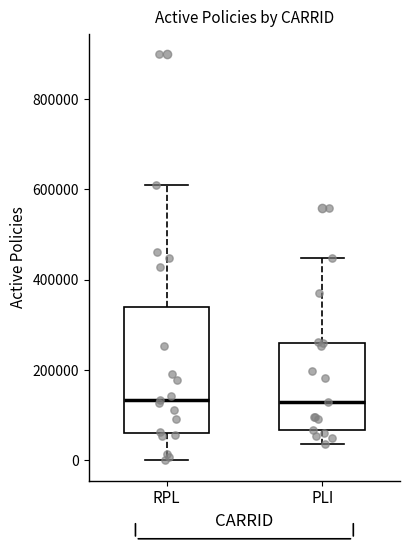

Reading left to right, transcribe this box plot: for each box, give where its median line is, the range the box spans, and where its two whiskers end, as read against the y-axis. The values are not printed on the chart, so give them approximately, as read against the axis.

RPL: median 140000, box 60000 to 340000, whiskers 0 to 600000
PLI: median 120000, box 60000 to 260000, whiskers 40000 to 440000